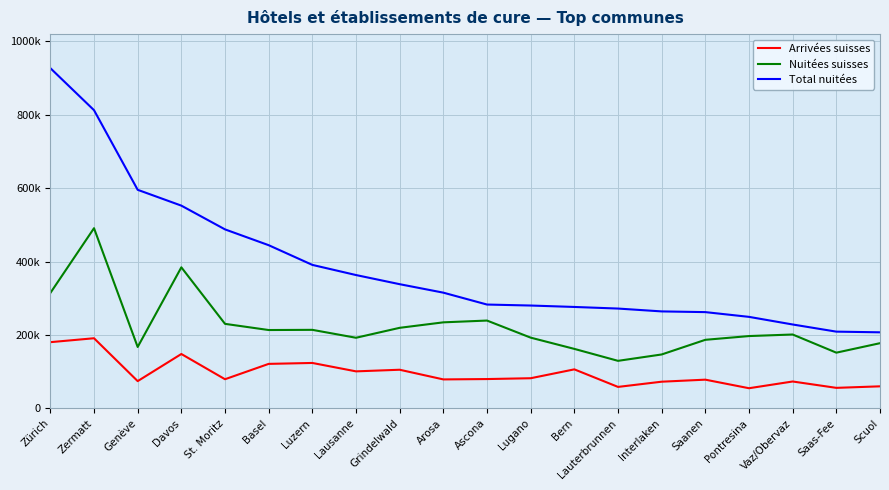

What are all the series names shown in the legend?

Arrivées suisses, Nuitées suisses, Total nuitées